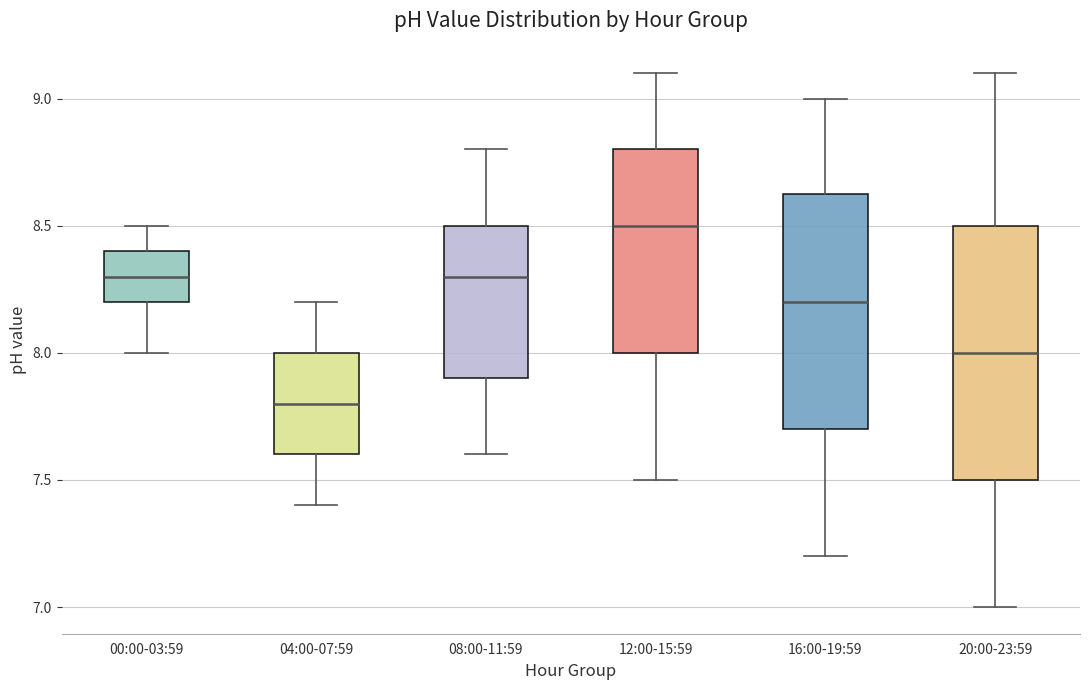

Which box has the lowest median line?

04:00-07:59